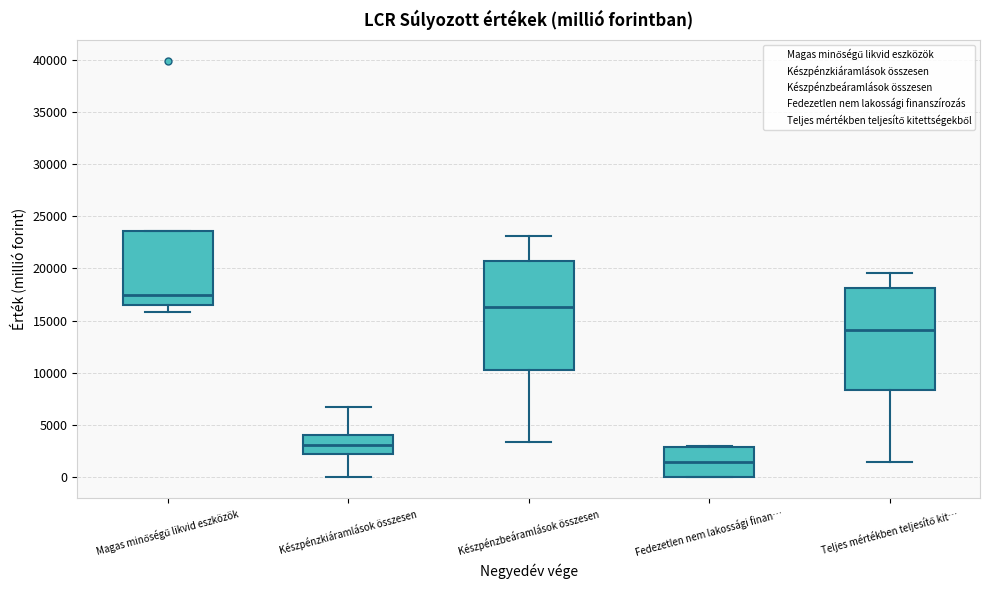

Comparing the boxes themselves (not the whiskers), which one is the tallest?

Készpénzbeáramlások összesen